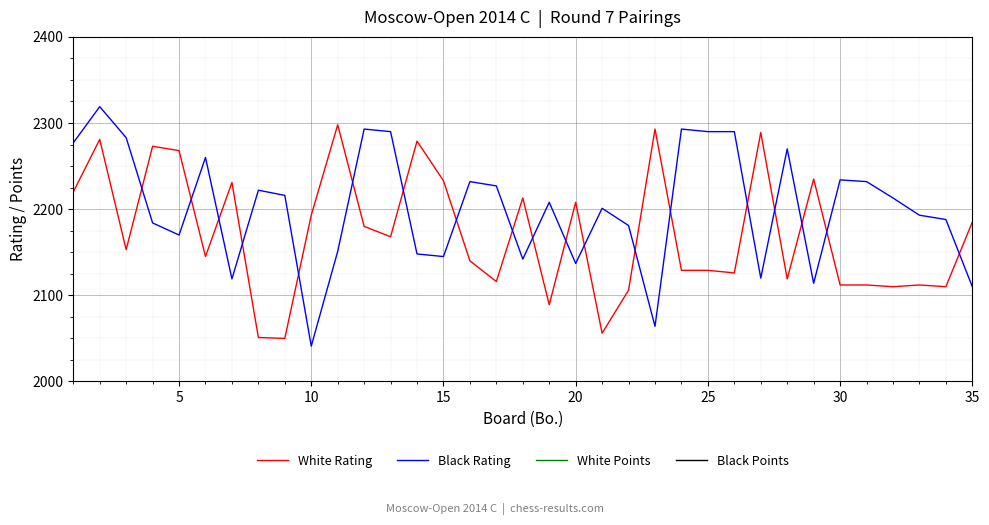

Which series has the largest total across all categories?

Black Rating